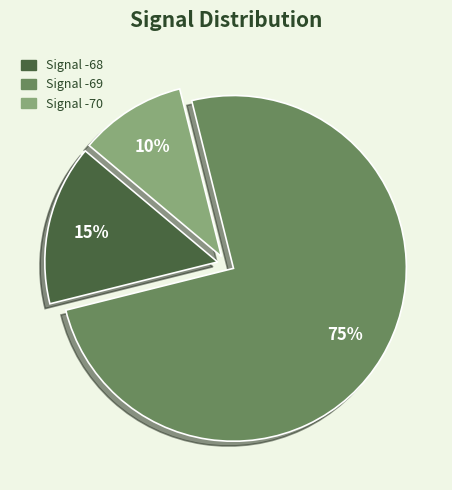

Is there any slice that represents more than half of the pie?

Yes